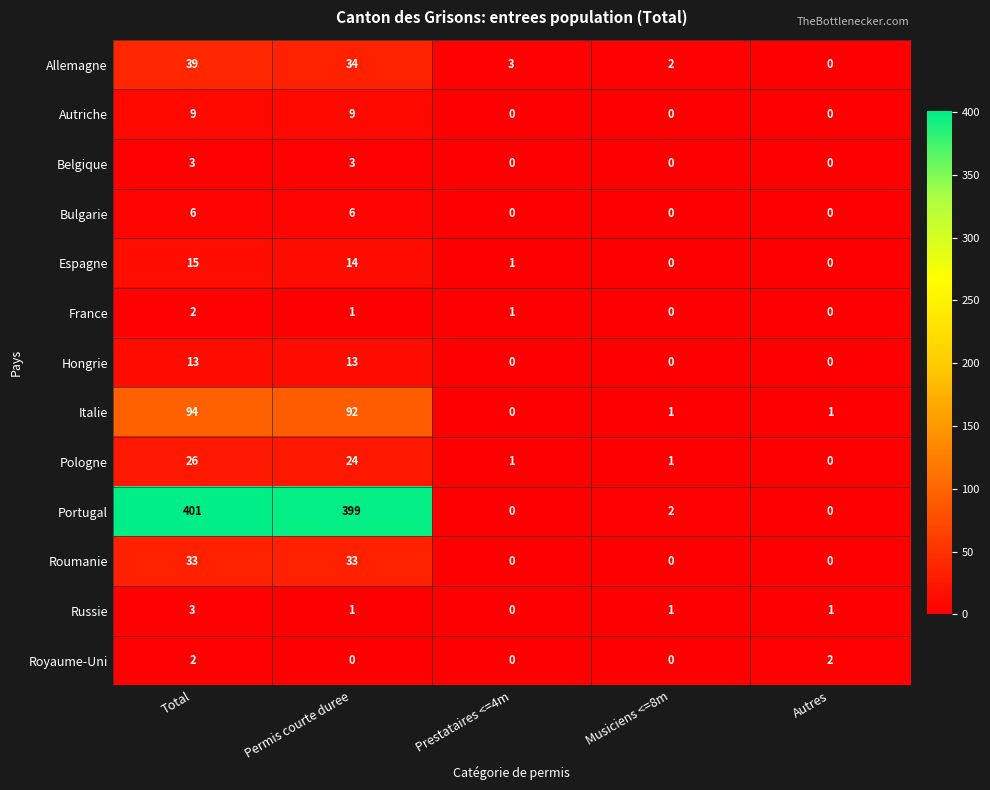

What value does the Allemagne series have at Permis courte duree, to the nearest 10?

30